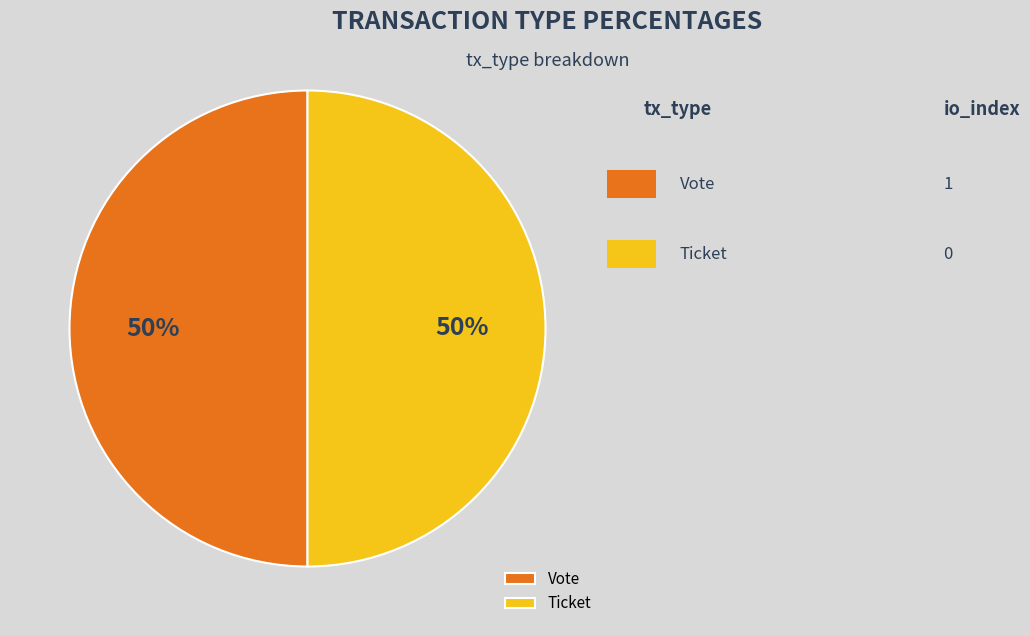

True or false: Ticket accounts for 50% of the total.

True